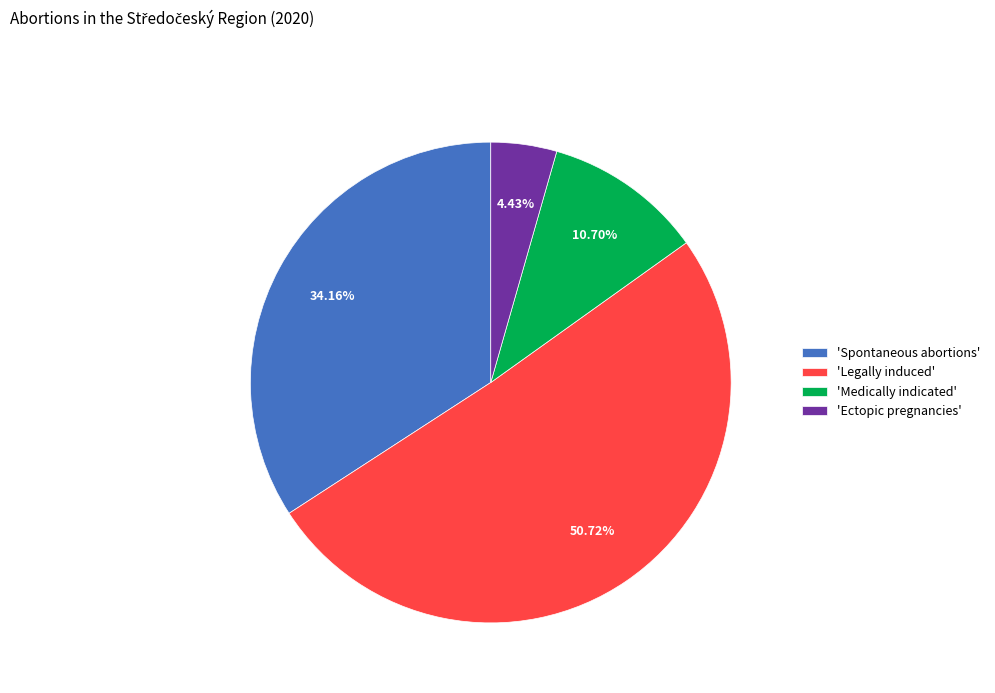

What is the majority slice?

'Legally induced'